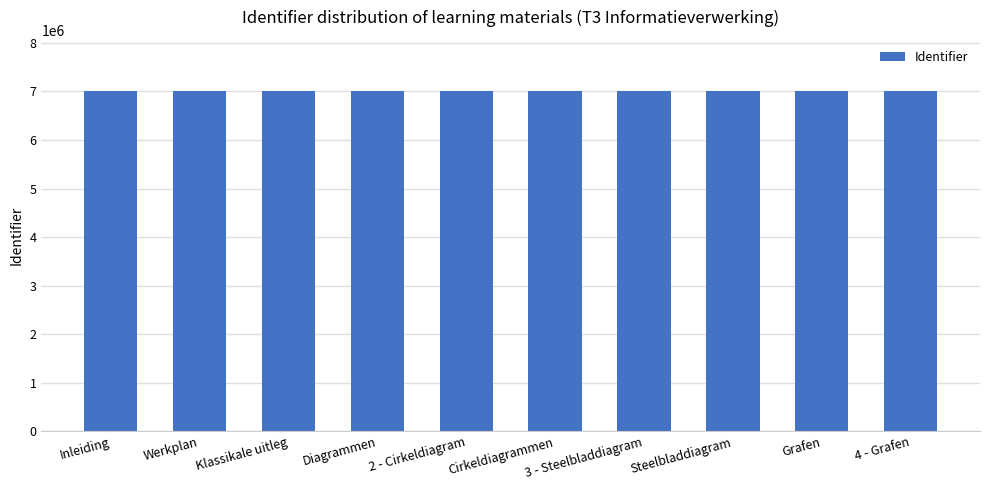

Is it true that the value at 2 - Cirkeldiagram is 7009254?

True